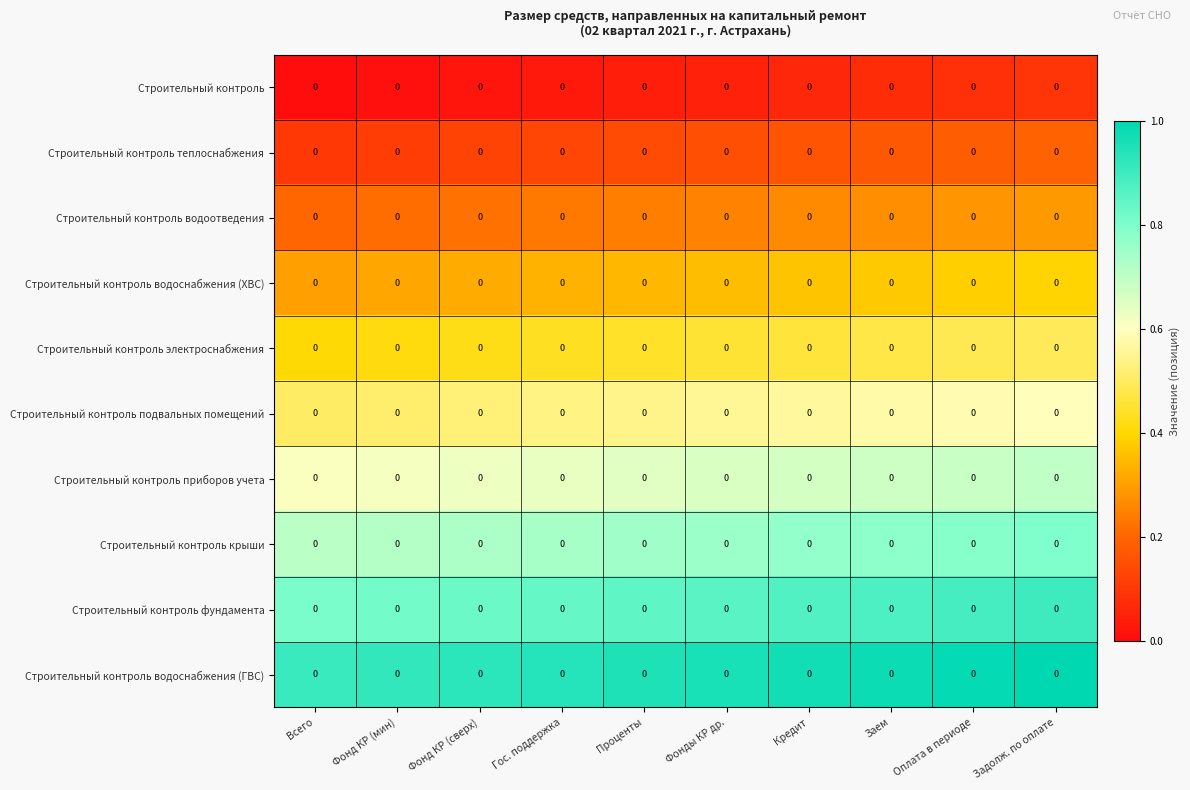

The value of Строительный контроль крыши at Заем is 0.8. True or false?

True